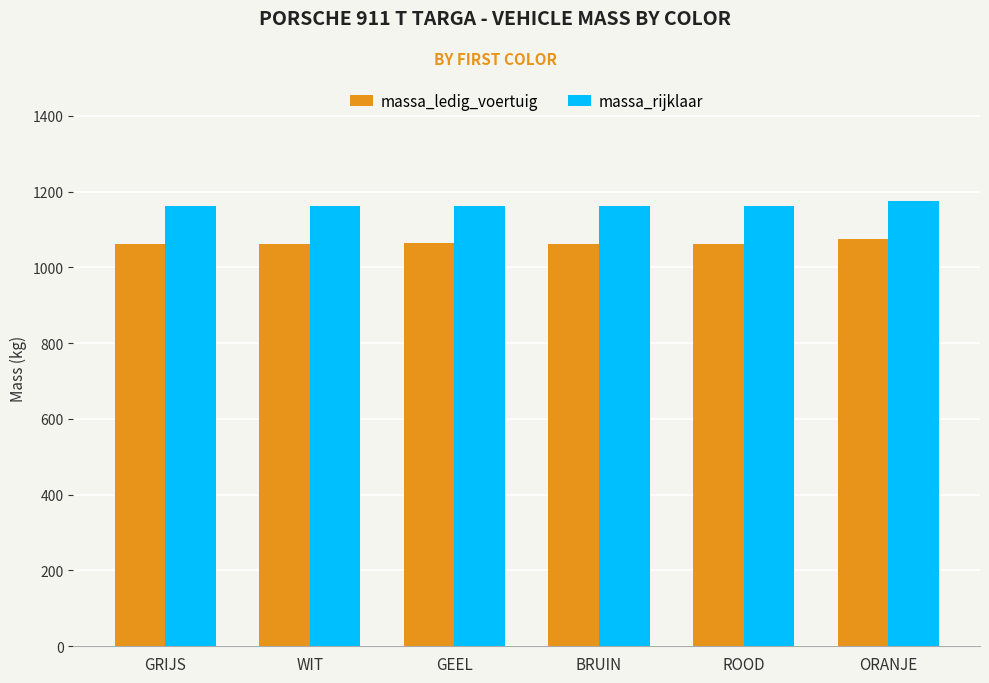

Is the value of massa_ledig_voertuig at WIT greater than the value of massa_rijklaar at GRIJS?

No